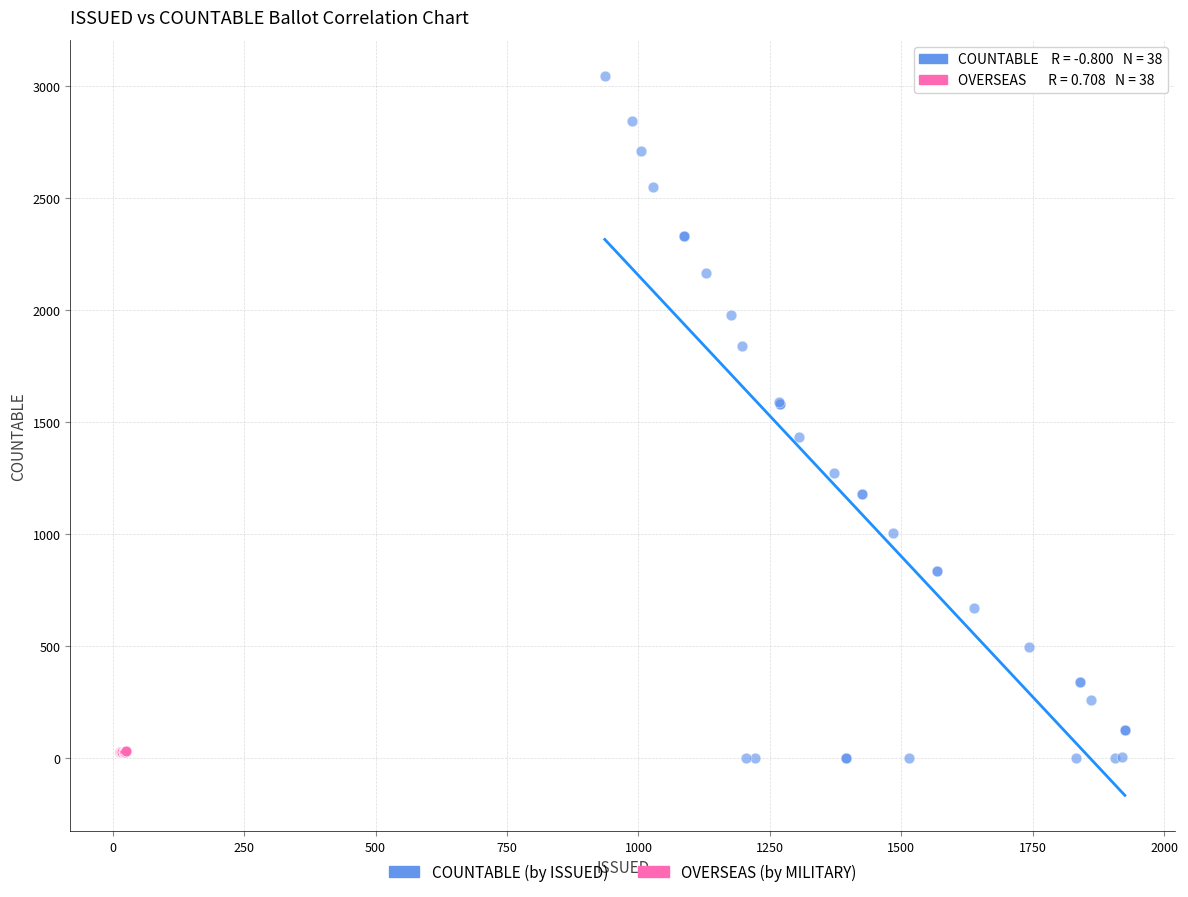

Which series contains the highest Y value?

COUNTABLE (by ISSUED)